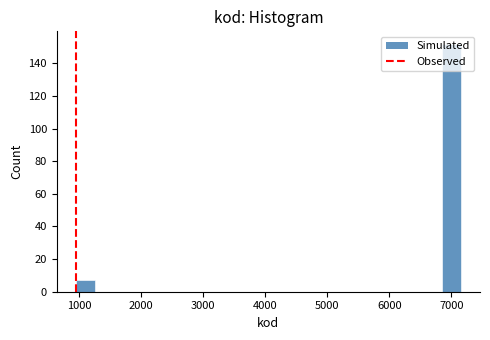

Read against the x-axis, roughly where is the centre of the tallest bar?

7000